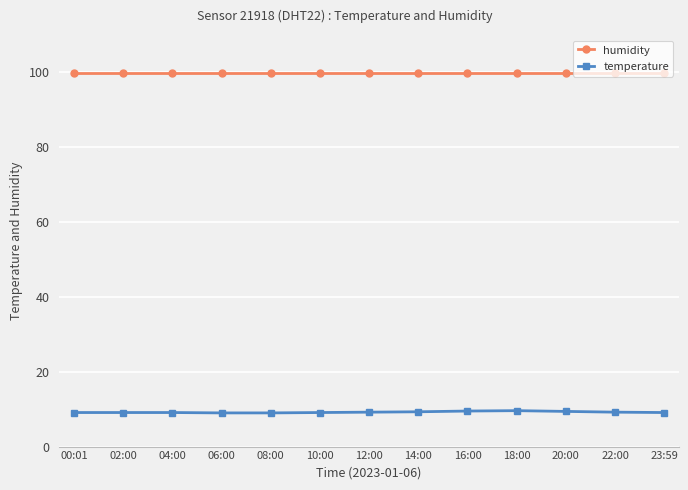

What is the average value of the temperature series?

9.2